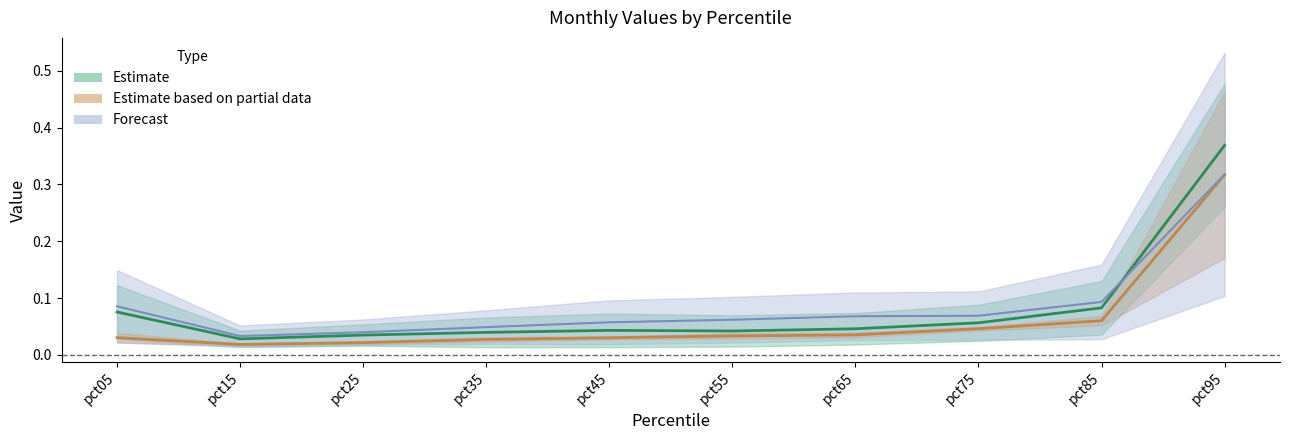

Which series has the largest total across all categories?

Mar